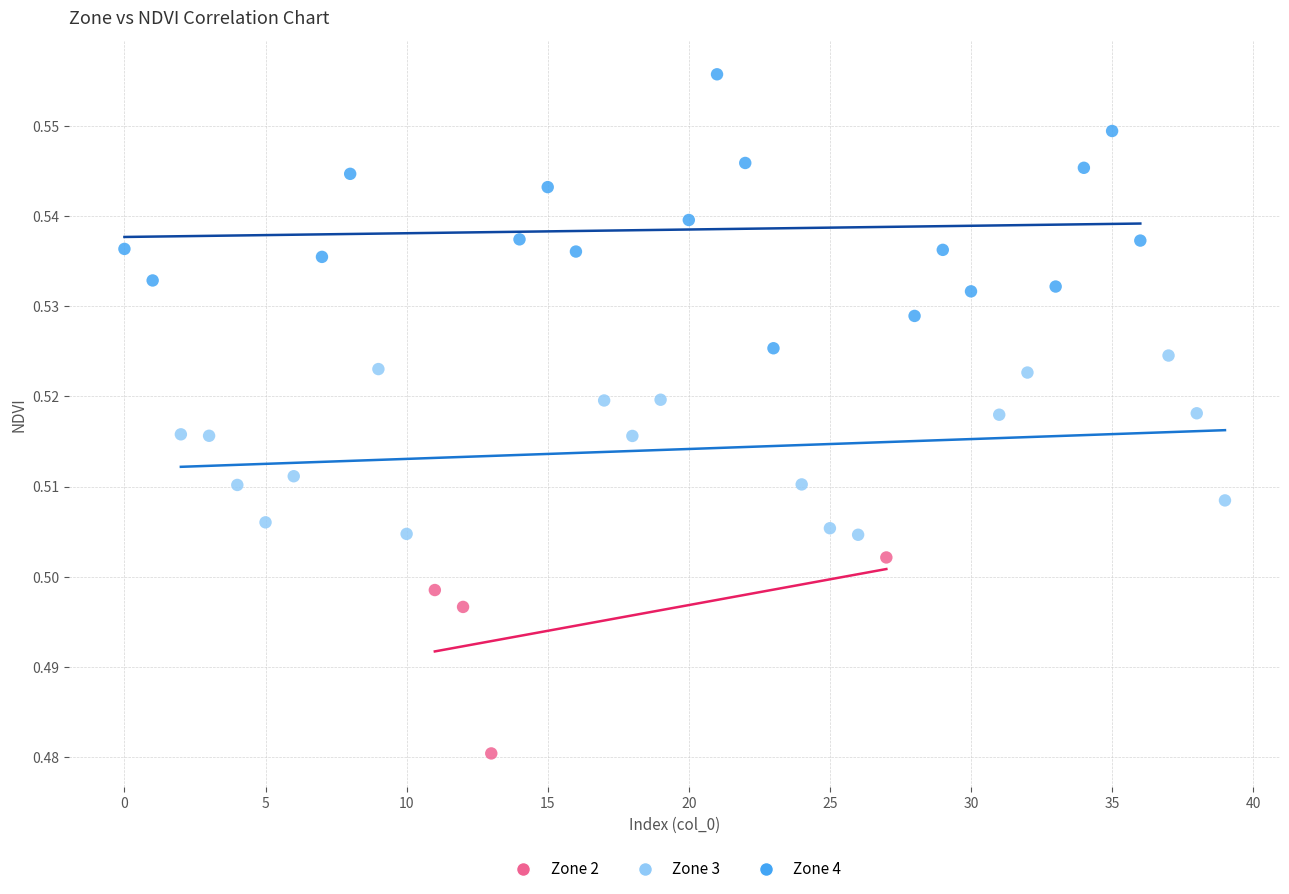

What are all the series names shown in the legend?

Zone 2, Zone 3, Zone 4